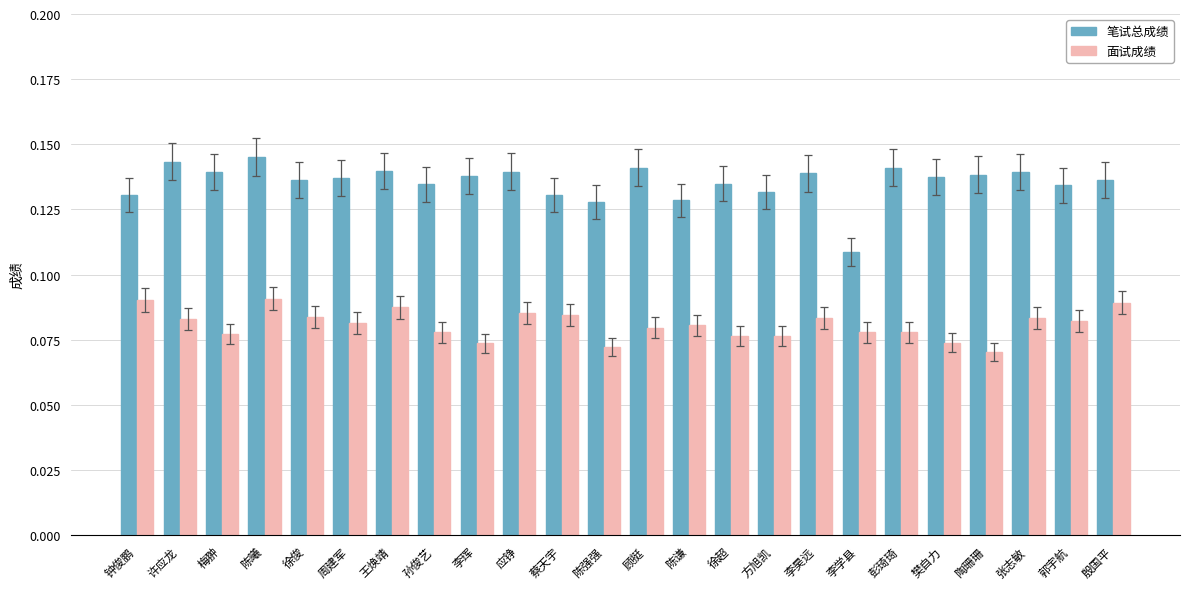

At which label is 面试成绩 closest to 0?

陶珊珊